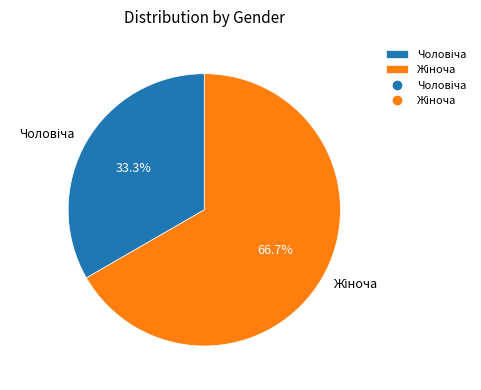

Is there any slice that represents more than half of the pie?

Yes